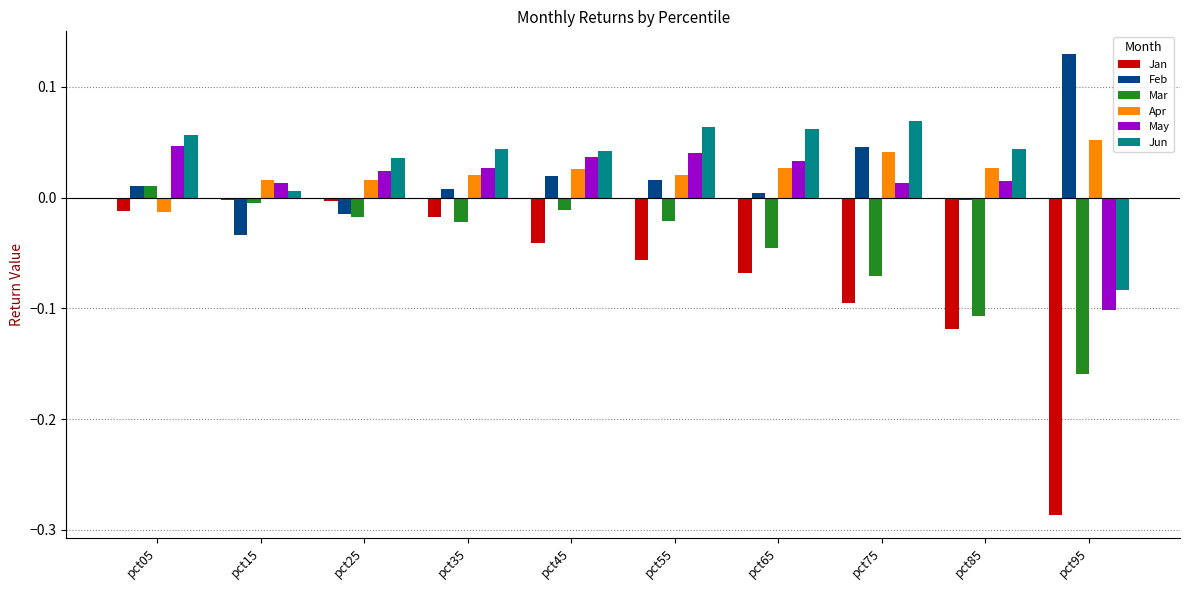

Which label corresponds to the largest value in the chart?

pct95